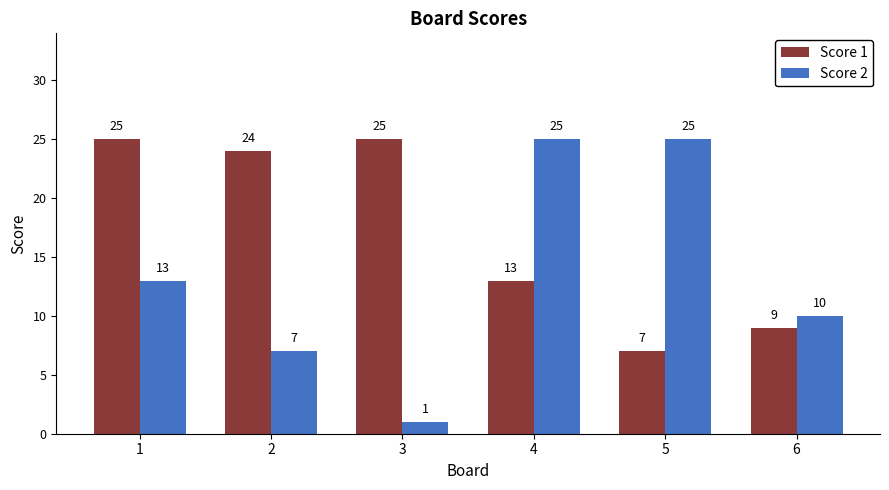

Rank the series at 2 from lowest to highest value.

Score 2, Score 1